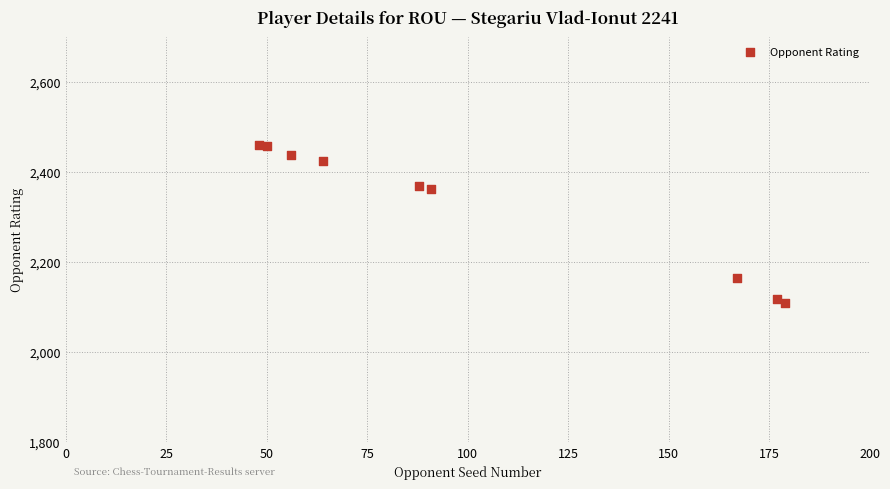

What is the average X value?

102